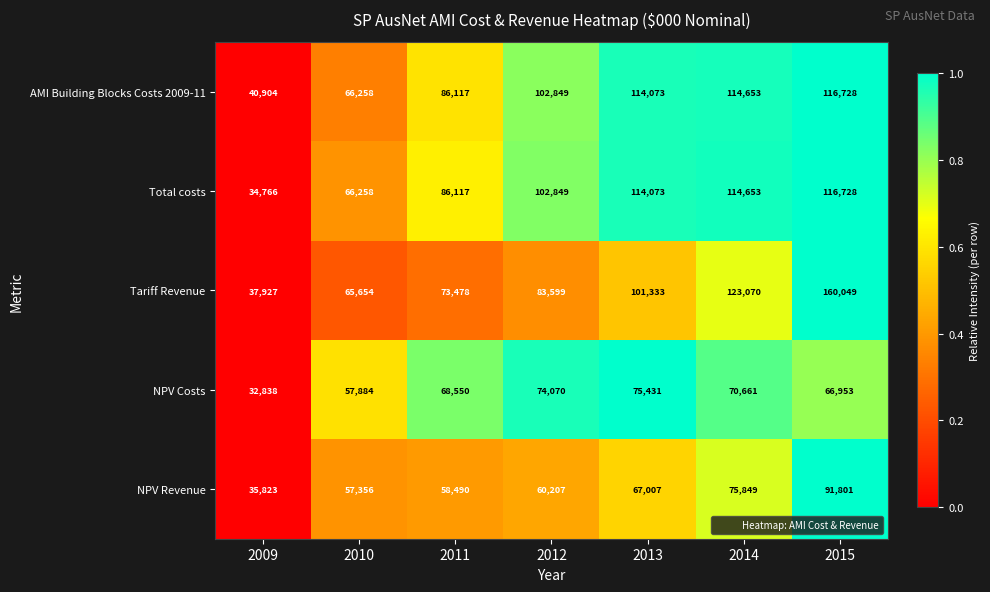

How many series are shown in this chart?

5